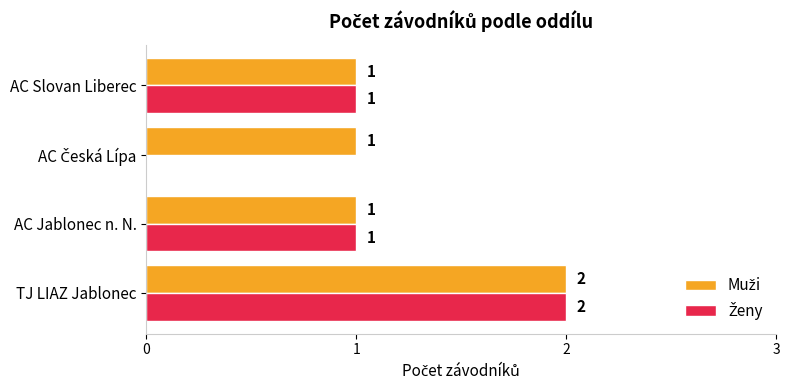

At which category is the sum across all series the highest?

TJ LIAZ Jablonec